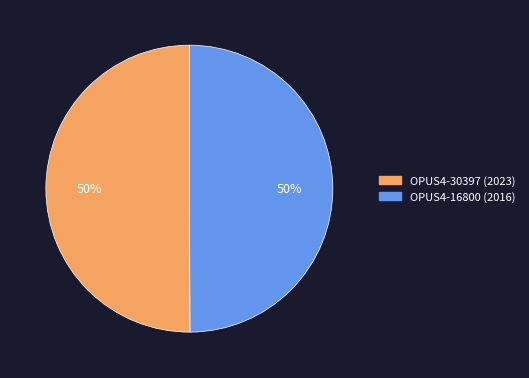

To the nearest percent, what portion does OPUS4-30397 (2023) represent?

50%